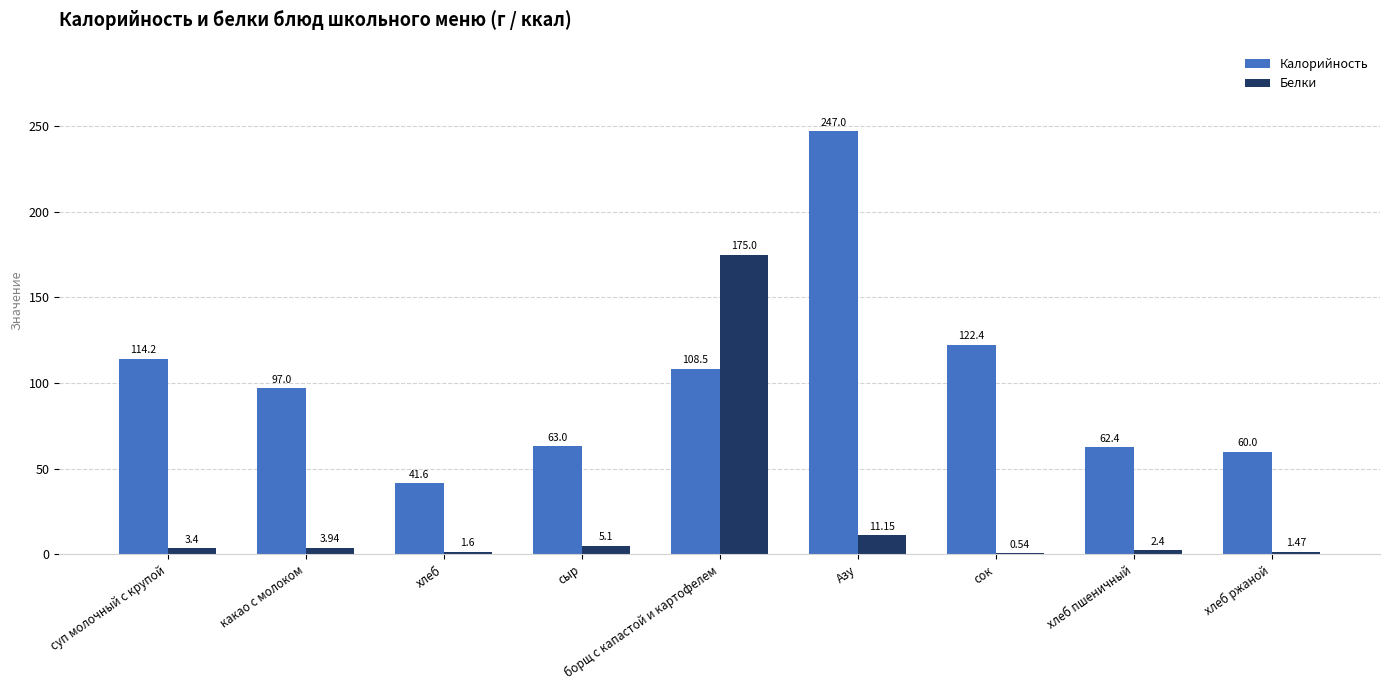

What is the maximum value for Белки?

175.0